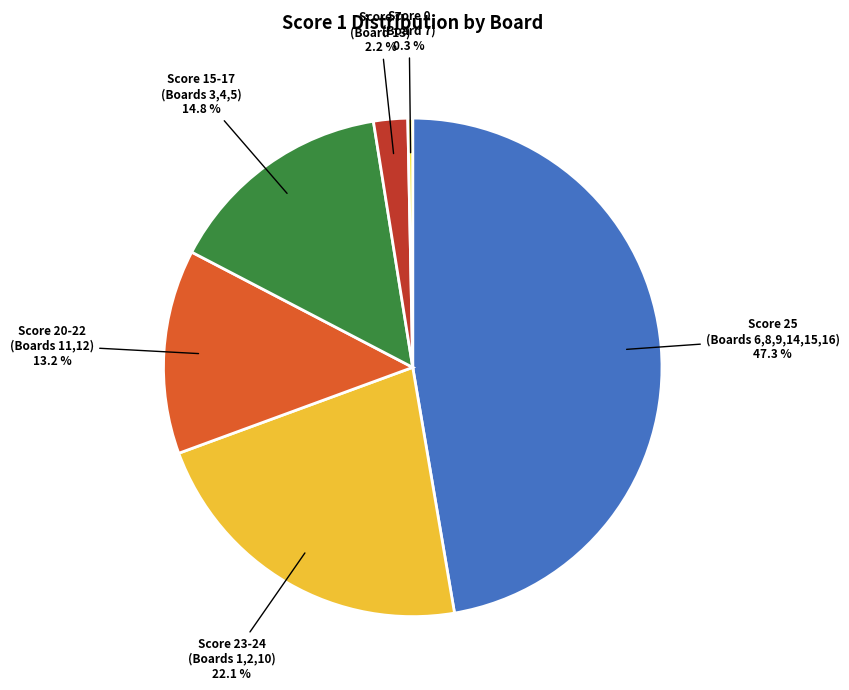

Between Score 25 (Boards 6,8,9,14,15,16) and Score 7 (Board 13), which is larger?

Score 25 (Boards 6,8,9,14,15,16)